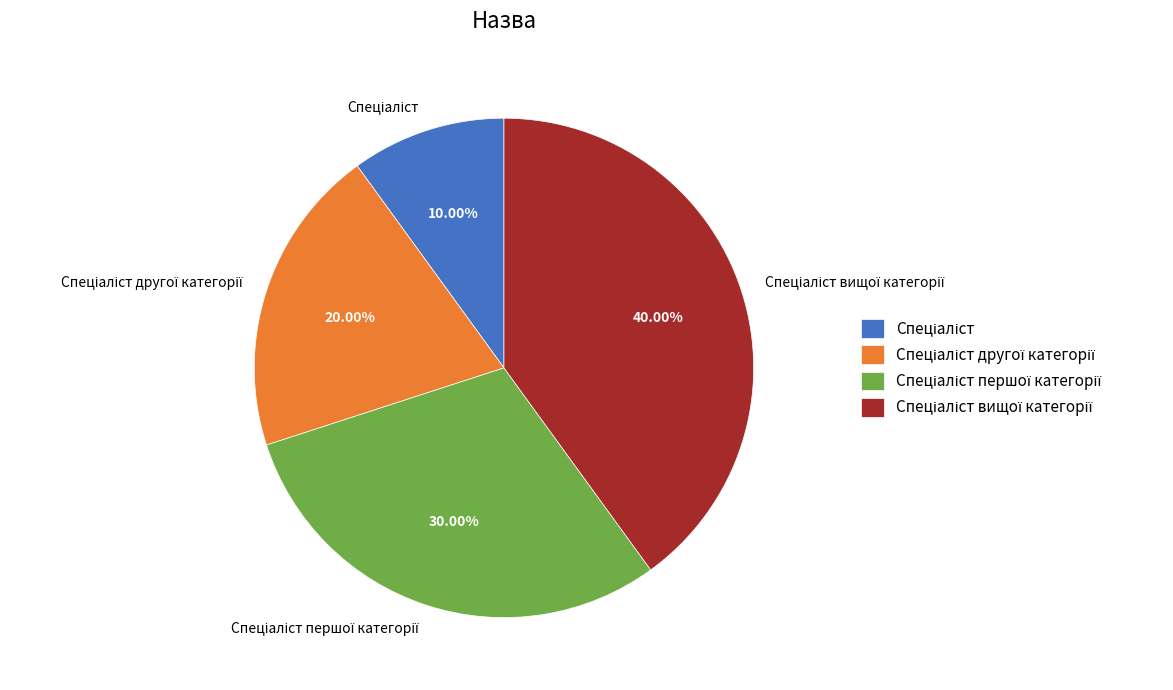

Does any single category account for the majority?

No